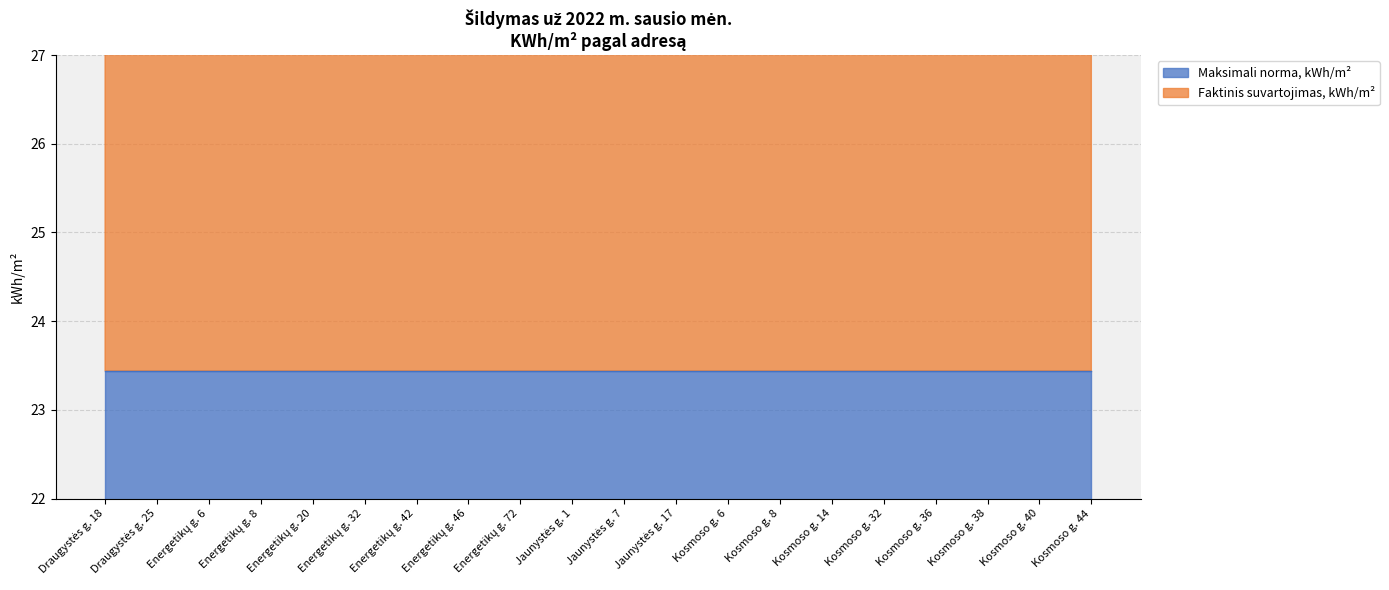

Reading right to left, transcribe all the data shown in this chart.

48.6	48.1	47.2	47.8	49.3	48.4	47.5	47.6	47.5	48.7	48.8	47.2	47.7	47.3	47.5	47.4	47.8	47.3	47.2	47.2